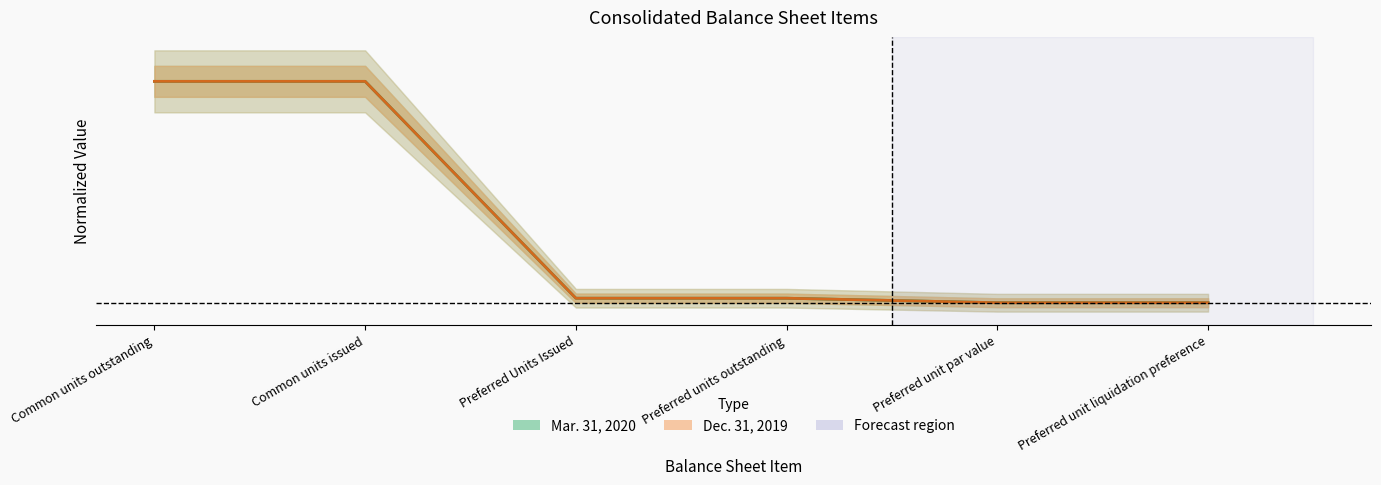

In Dec. 31, 2019, how many points are lower than both neighbors (excluding endpoints)?

1